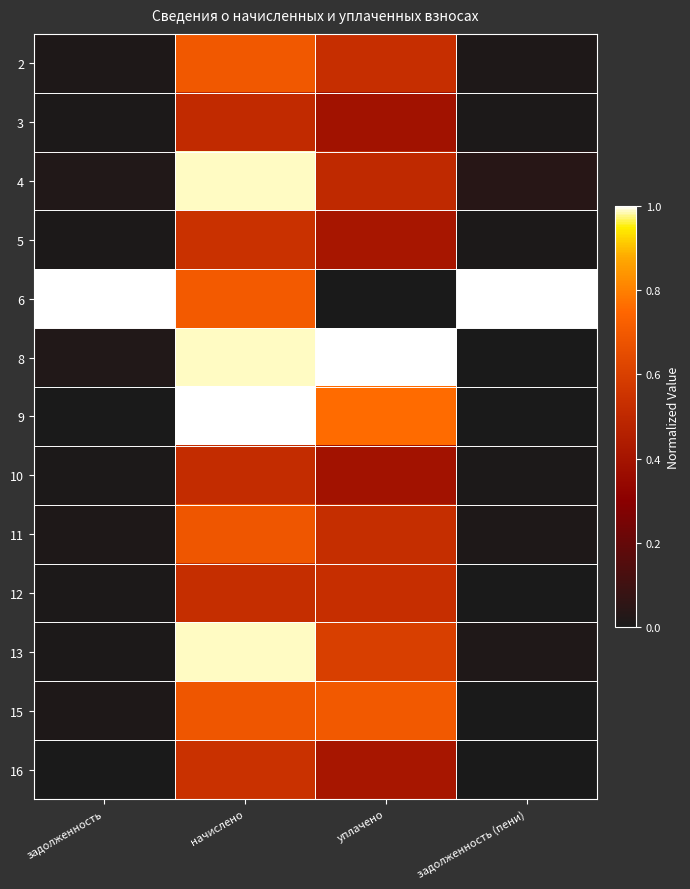

At which category is the sum across all series the highest?

начислено